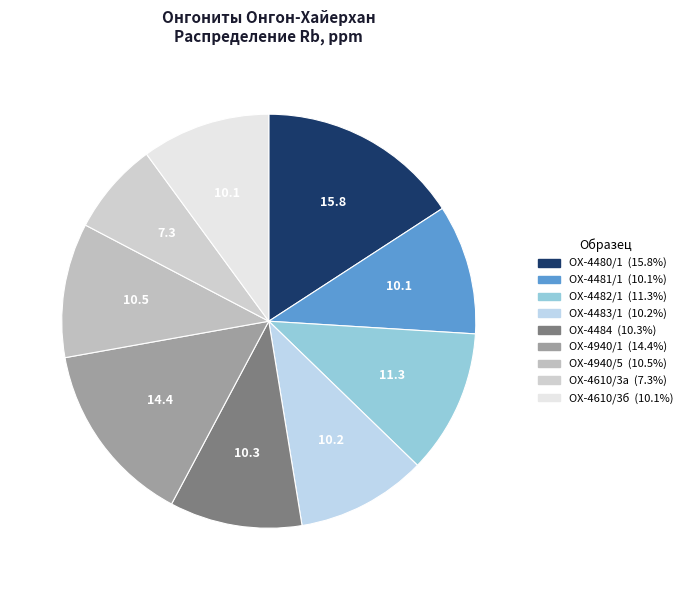

How many slices are in this pie chart?

9